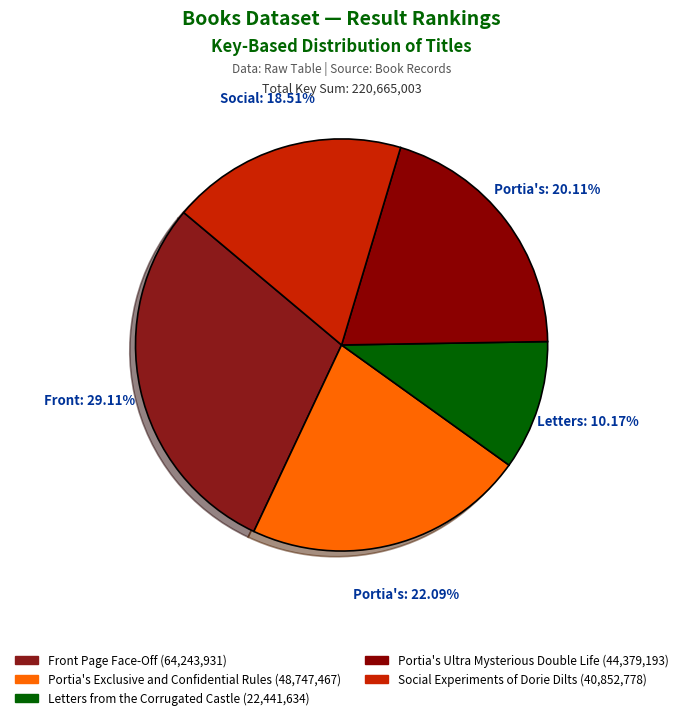

How many segments does this pie chart have?

5